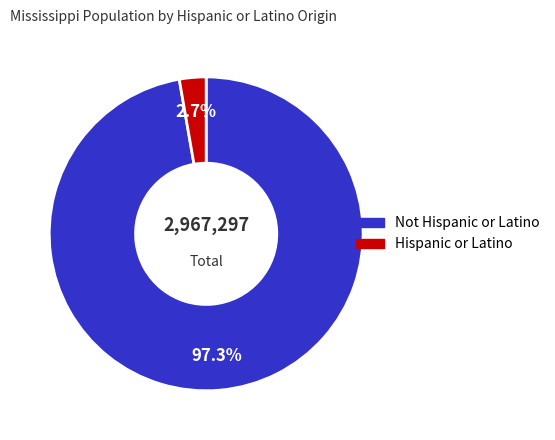

Which has a higher value, Hispanic or Latino or Not Hispanic or Latino?

Not Hispanic or Latino